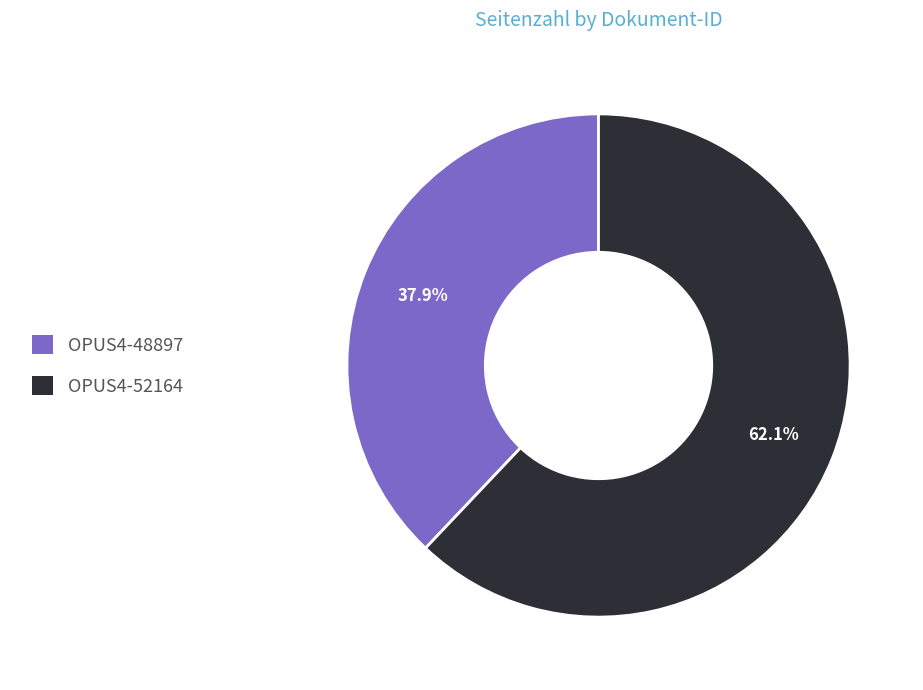

Approximately how many times larger is the value at OPUS4-52164 compared to OPUS4-48897?

1.6